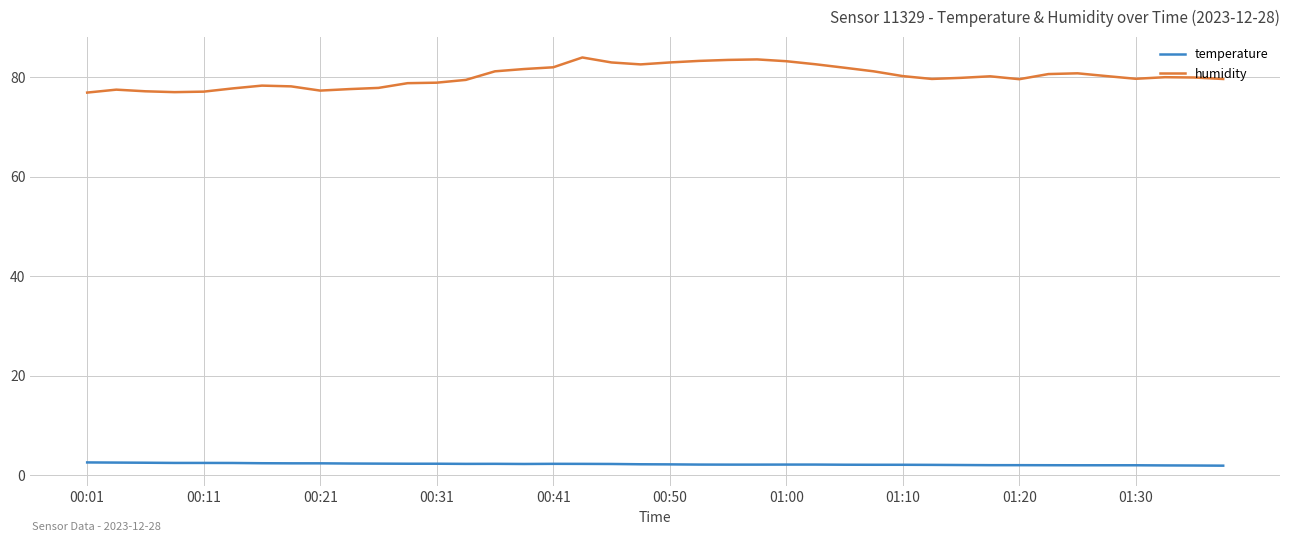

Which series has the largest total across all categories?

humidity